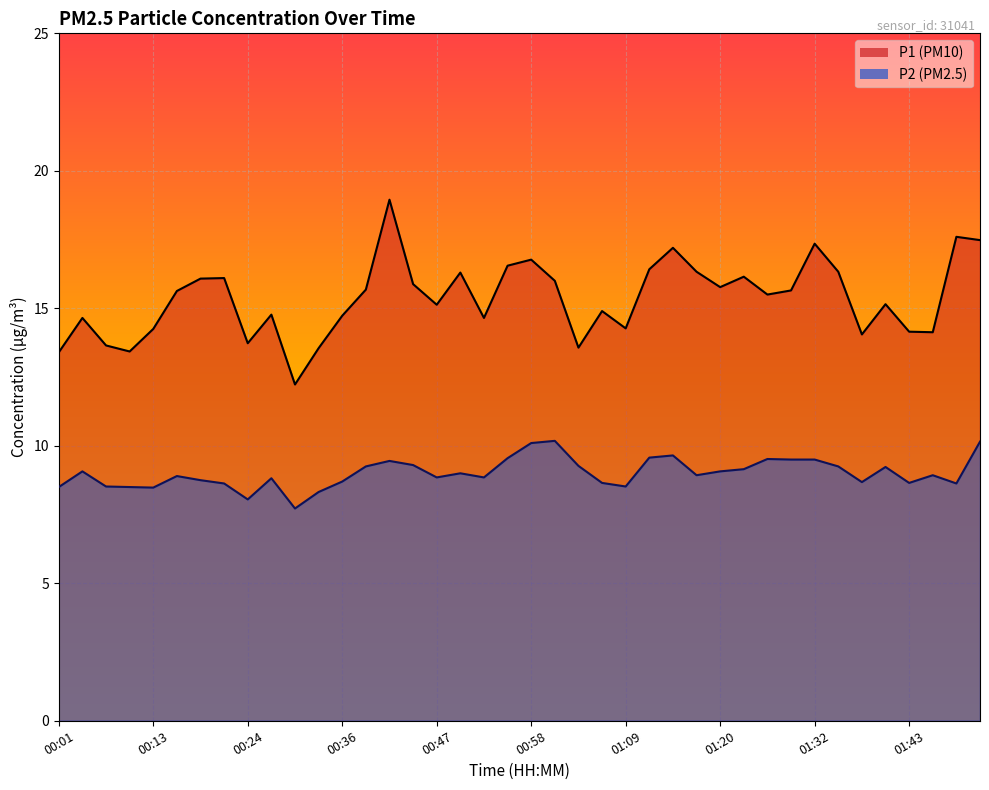

The P2 series shows 3.1 at 01:29. True or false?

False